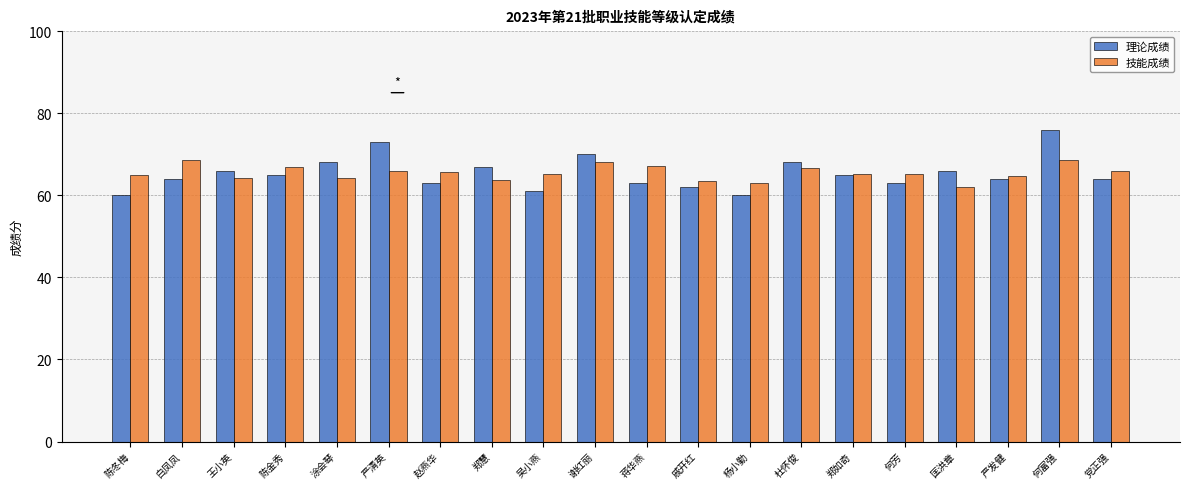

What is the difference between the highest and lowest values at 白凤凤?

4.6